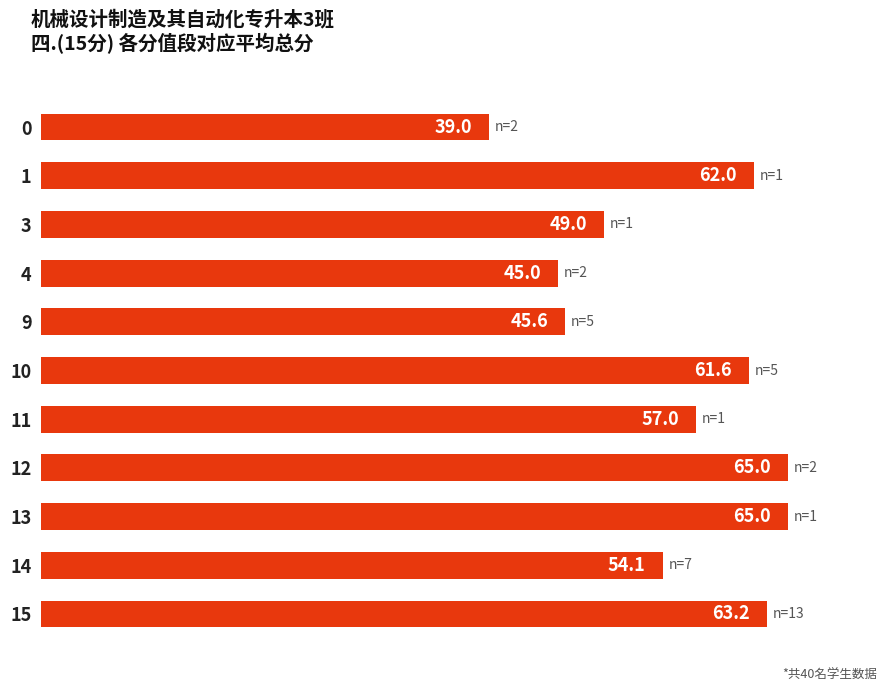

What value does the data have at 15?

63.2